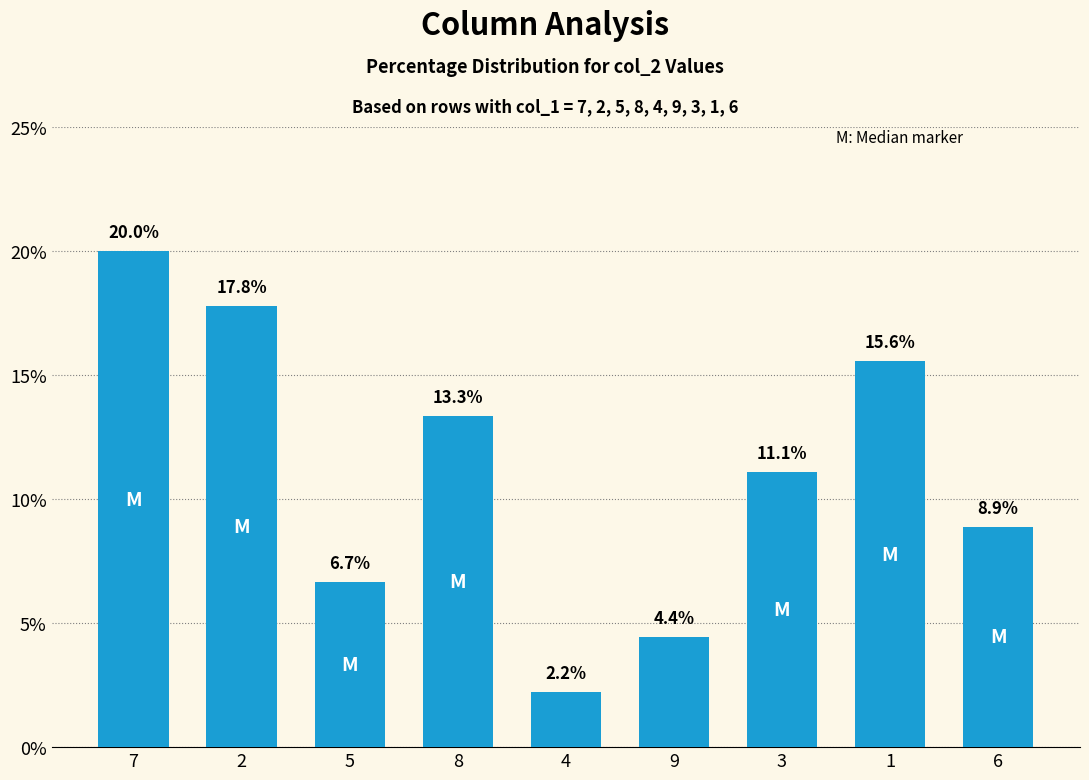

The chart shows a value of 15.6 at 1. True or false?

True